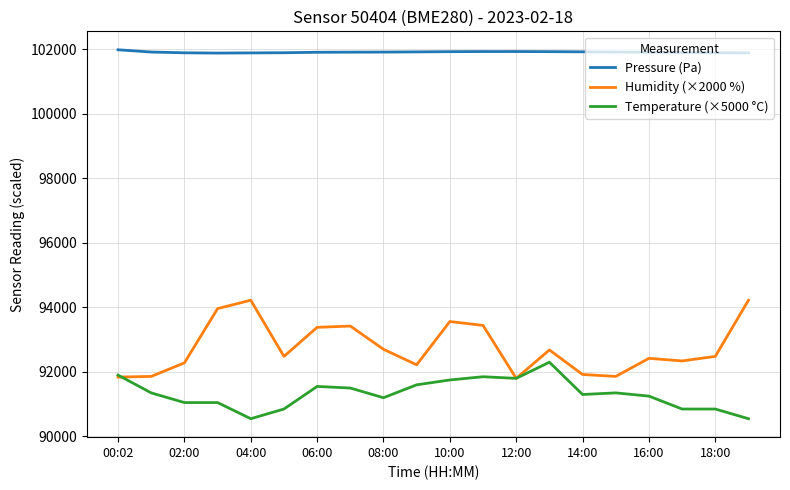

List the series in order of their peak value, highest first.

Pressure (Pa), Humidity (×2000 %), Temperature (×5000 °C)